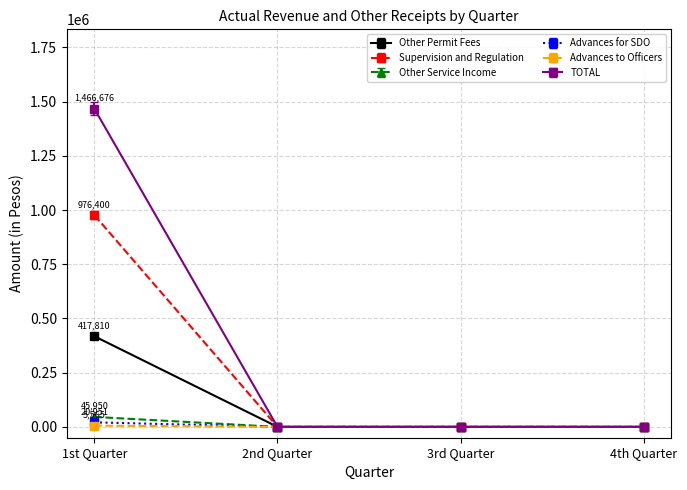

How many data points in Other Permit Fees are above 0?

1